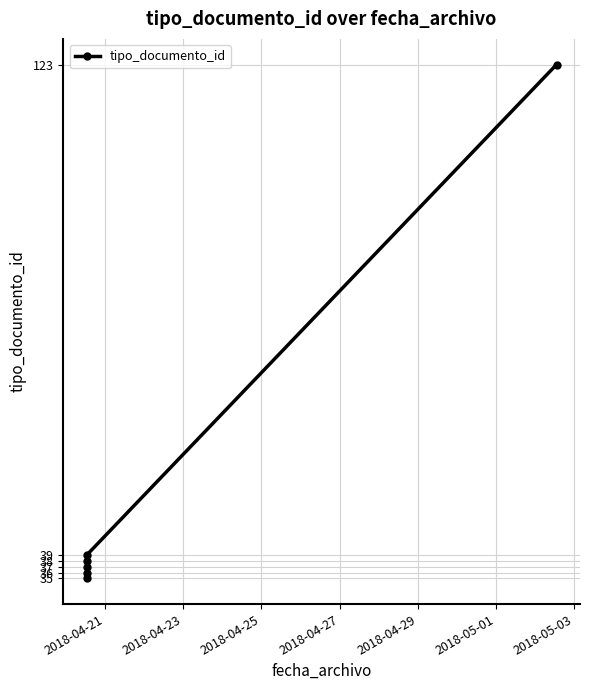

What is the difference between the maximum and minimum values?

88